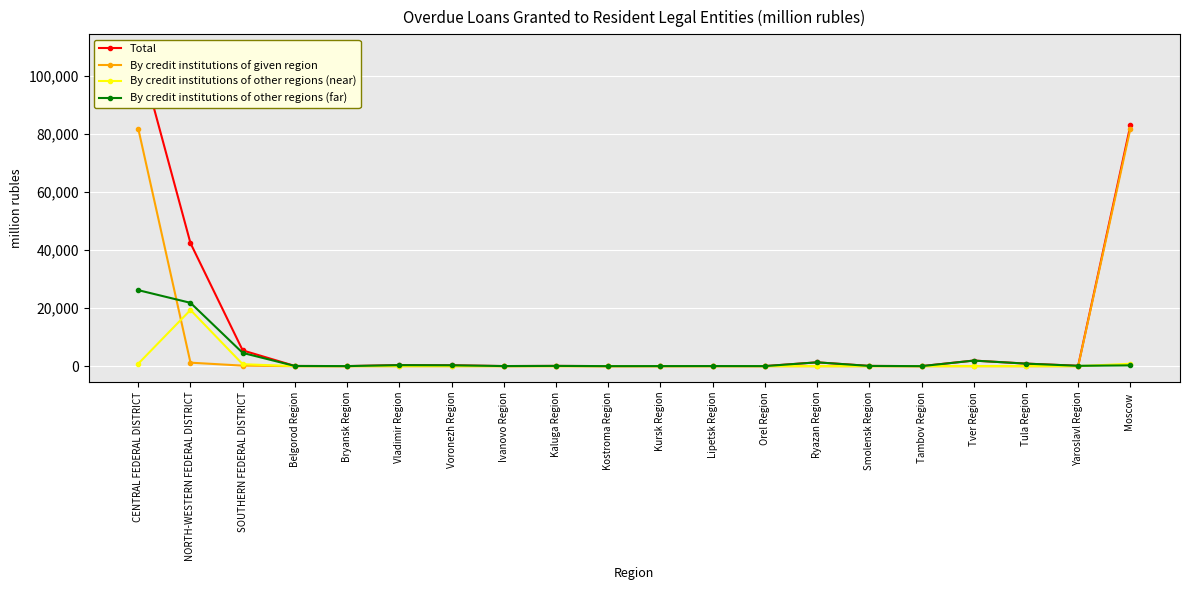

At how many categories does at least one series exceed 248?

9